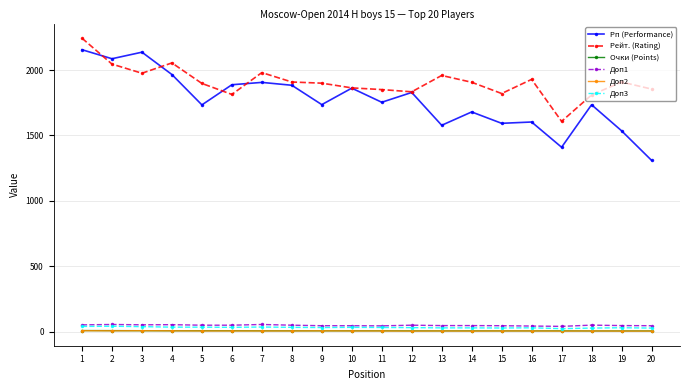

True or false: Рейт. (Rating) and Доп1 intersect in this chart.

False